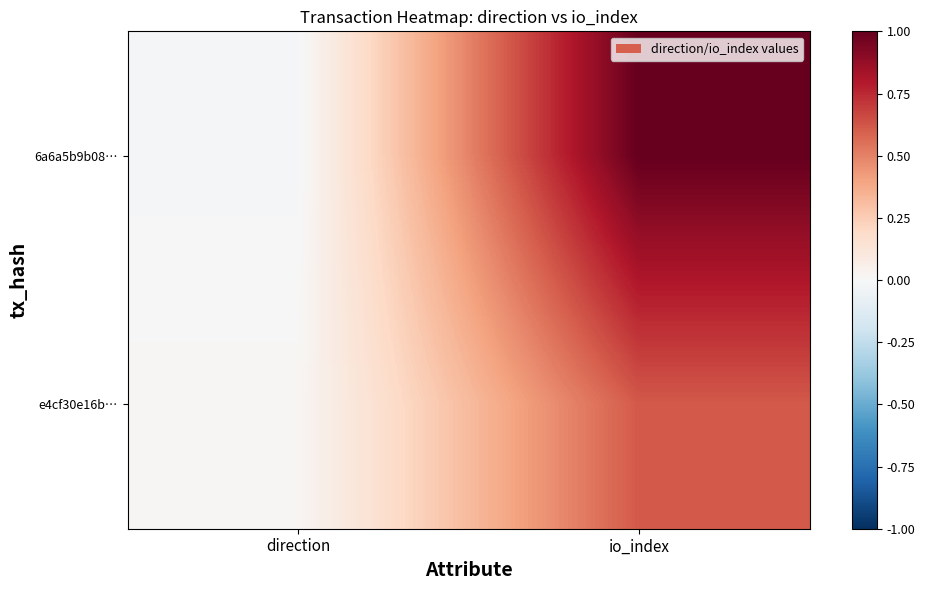

Which category has the lowest value across all series?

direction